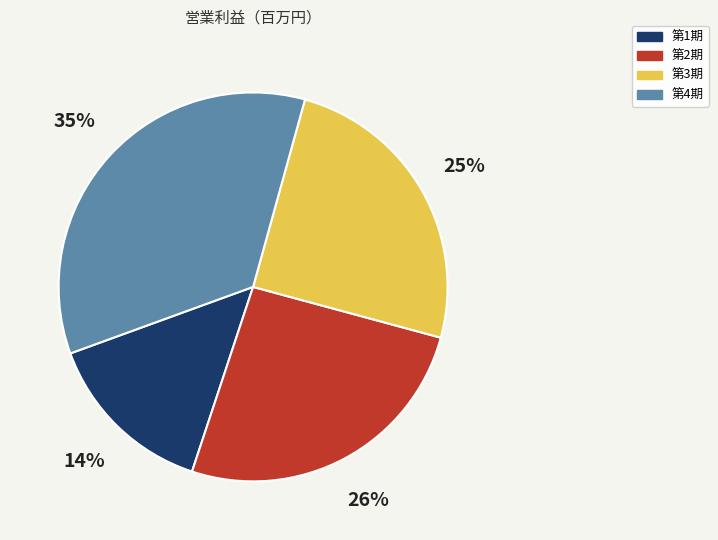

The 第3期 slice represents 35% of the pie. True or false?

False